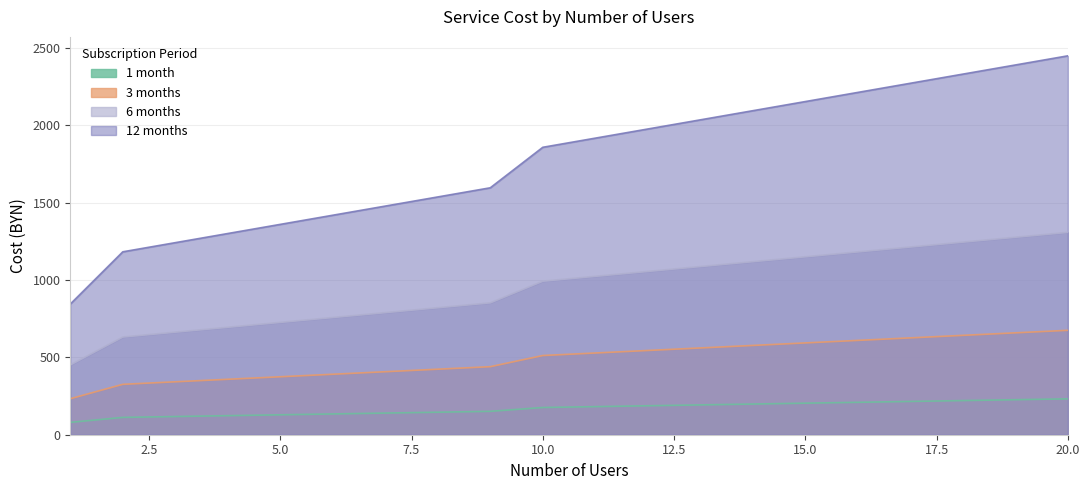

Which series changed the most between 13 and 14?

12 months